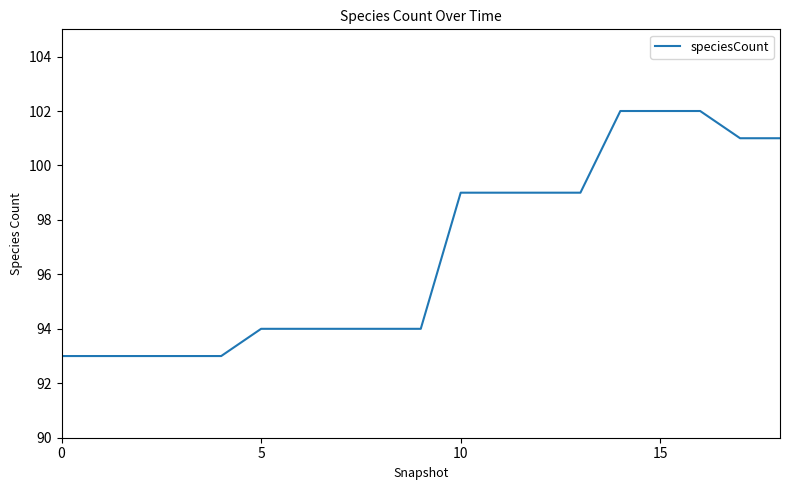

What is the minimum value shown in the chart?

93